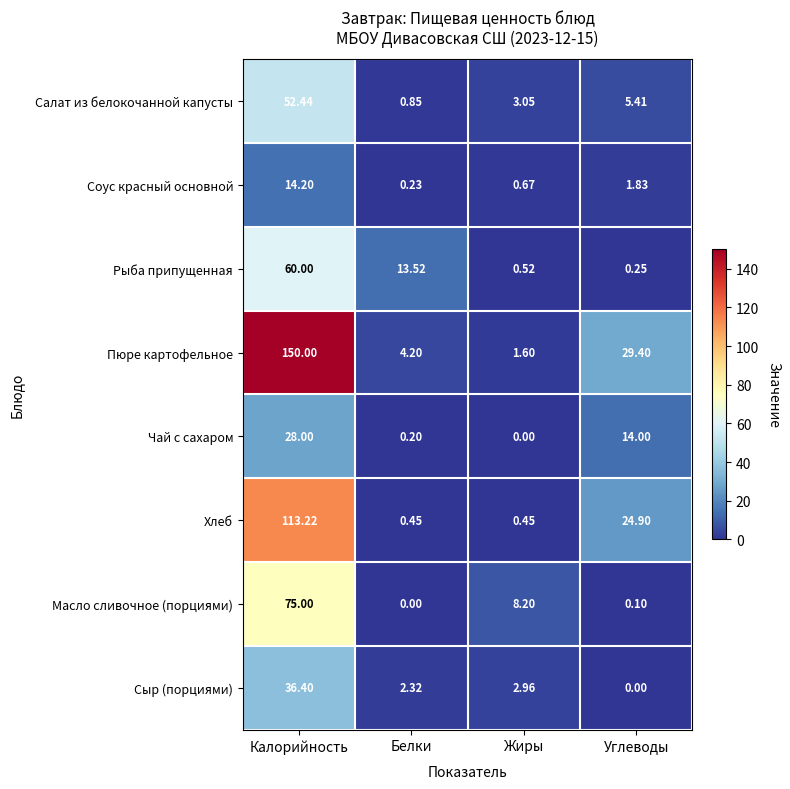

Which series changed the most between Жиры and Углеводы?

Пюре картофельное